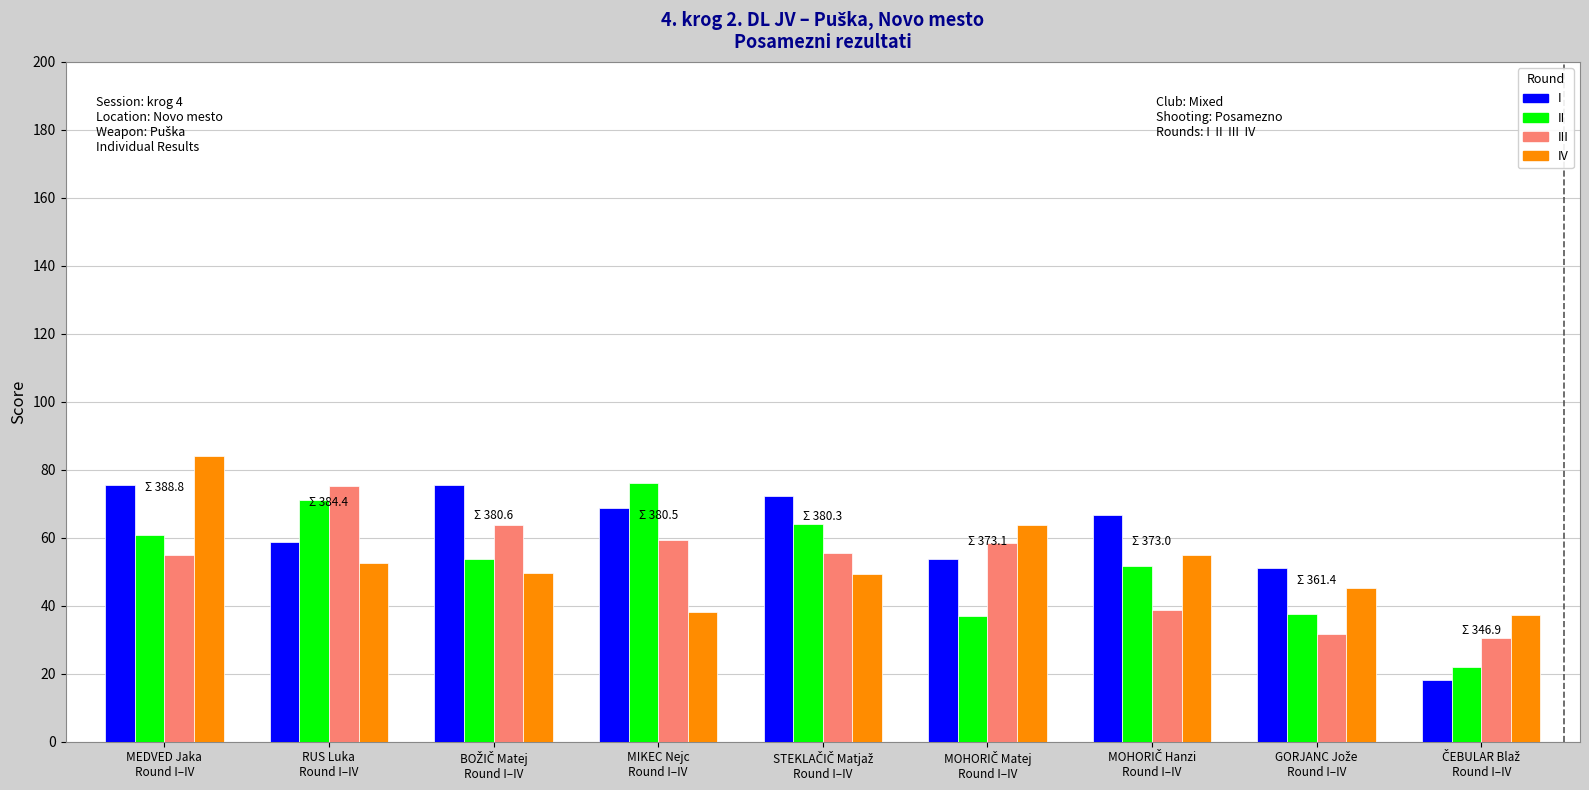

What is the sum of all IV values?

474.0